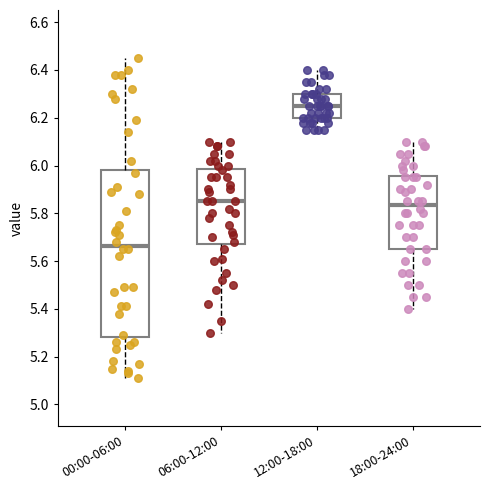

Where does the lower whisker of the box for 12:00-18:00 end on the y-axis? The values are not printed on the chart, so give them approximately, as read against the axis.

6.16